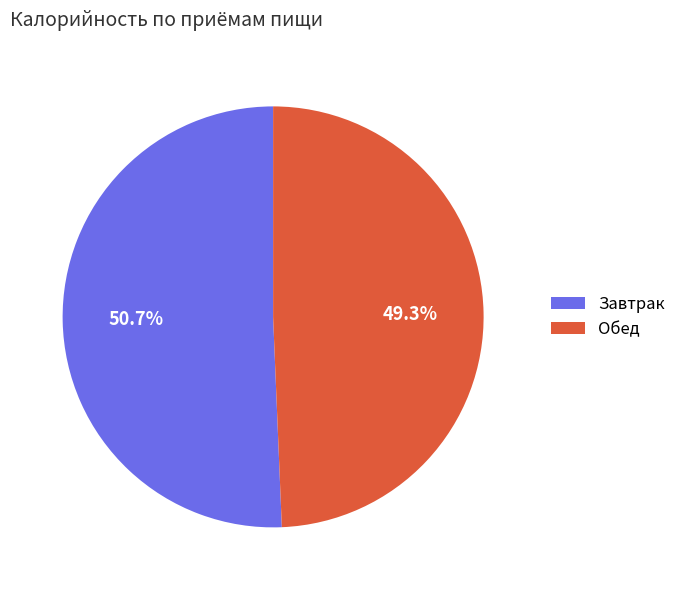

What is the largest slice in the pie chart?

Завтрак